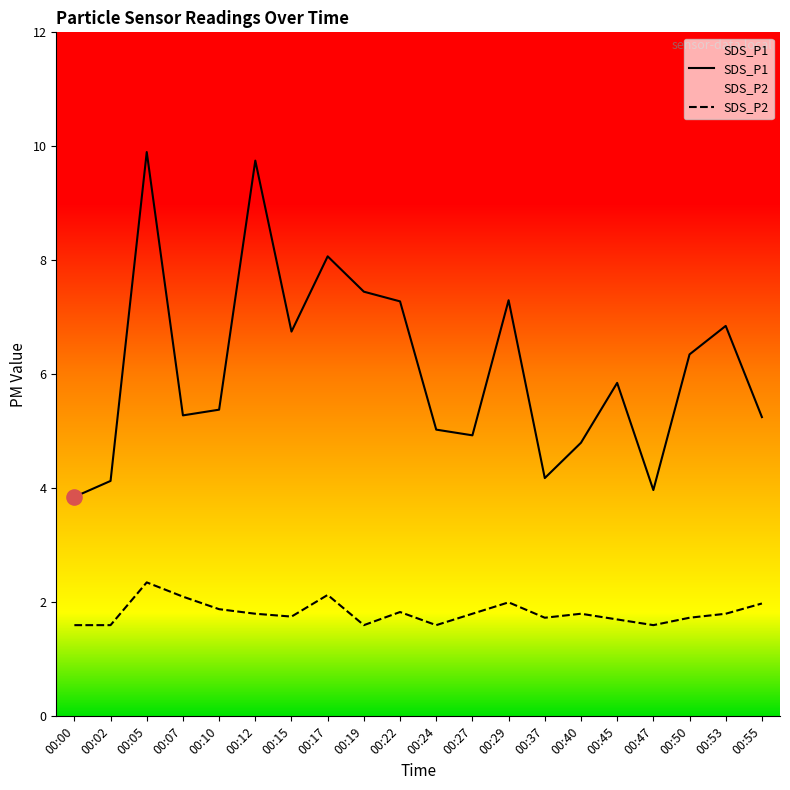

Is the value of SDS_P1 at 00:07 greater than the value of SDS_P2 at 00:10?

Yes